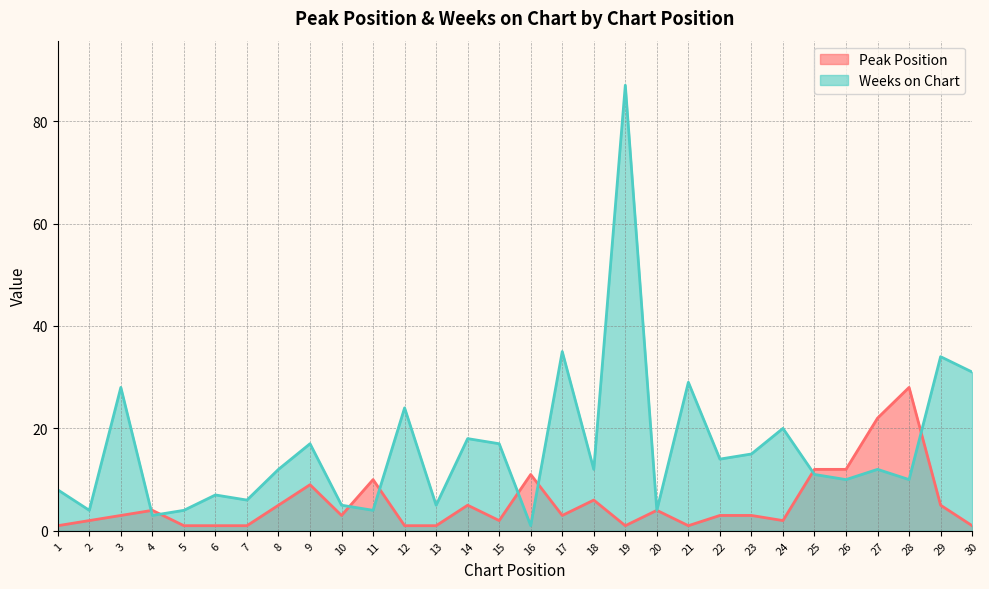

Is it true that Weeks on Chart equals 31 at 30?

True